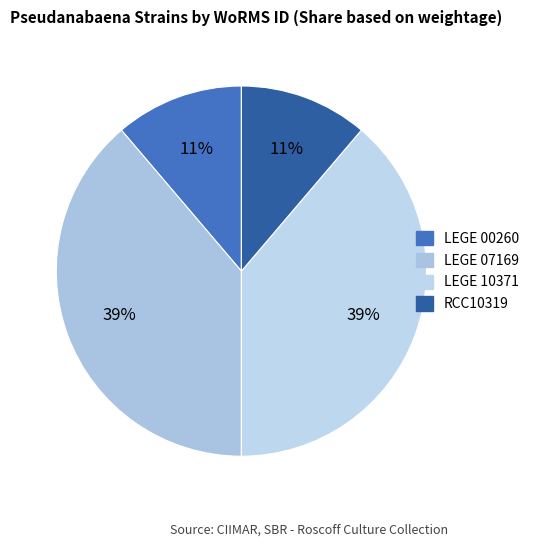

To the nearest percent, what is the difference between the largest and smallest slice percentages?

28%